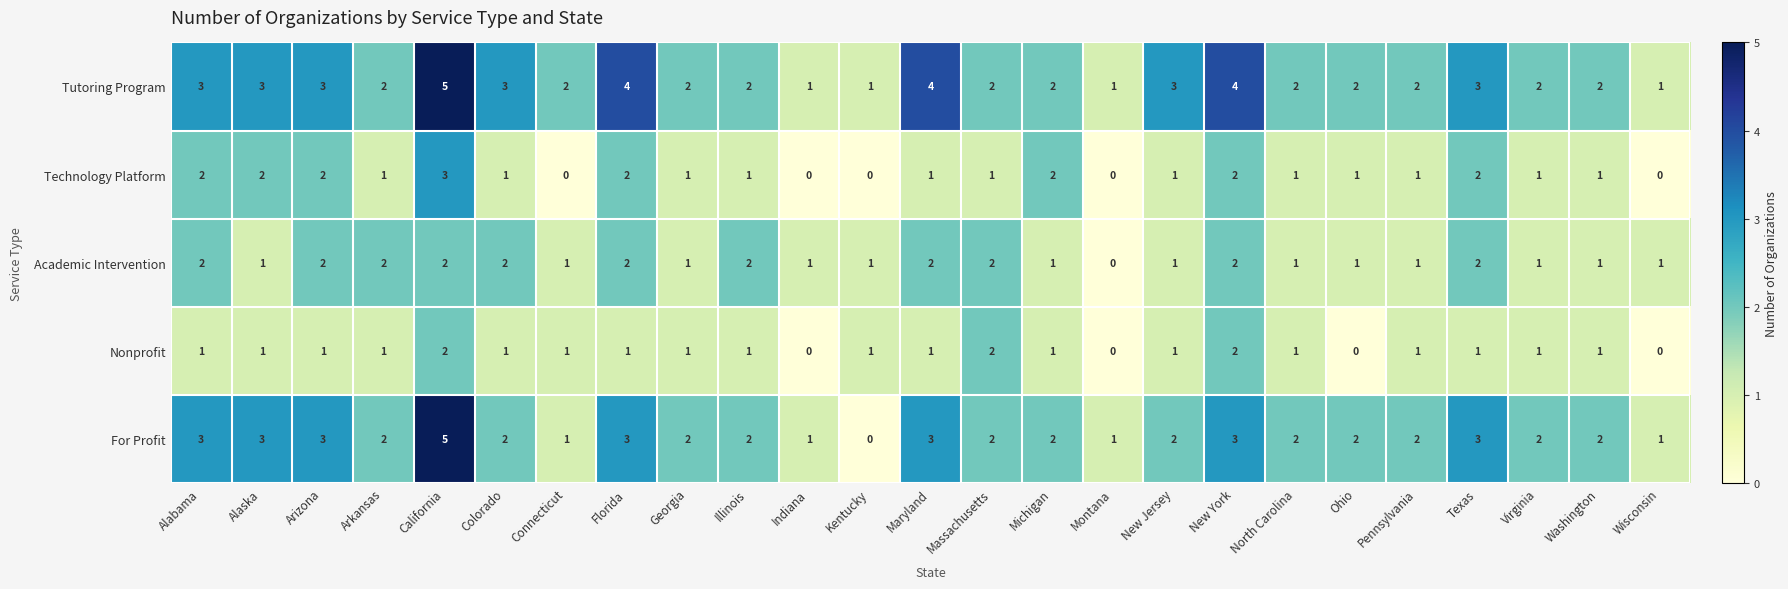

What is the sum of the Academic Intervention values at Maryland and Arkansas?

4